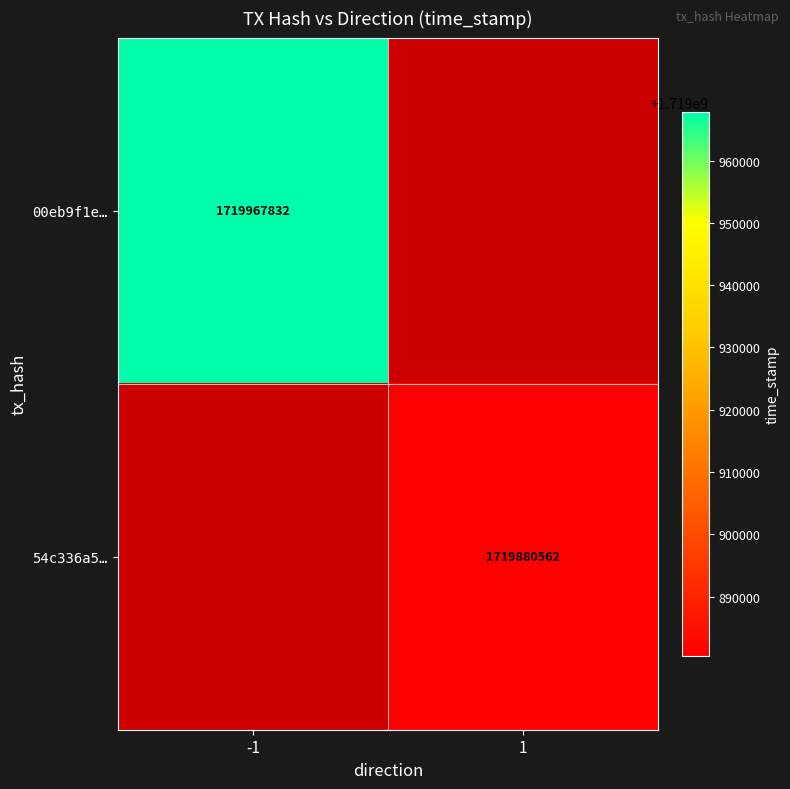

The 54c336a5… series shows 1719880562 at 1. True or false?

True